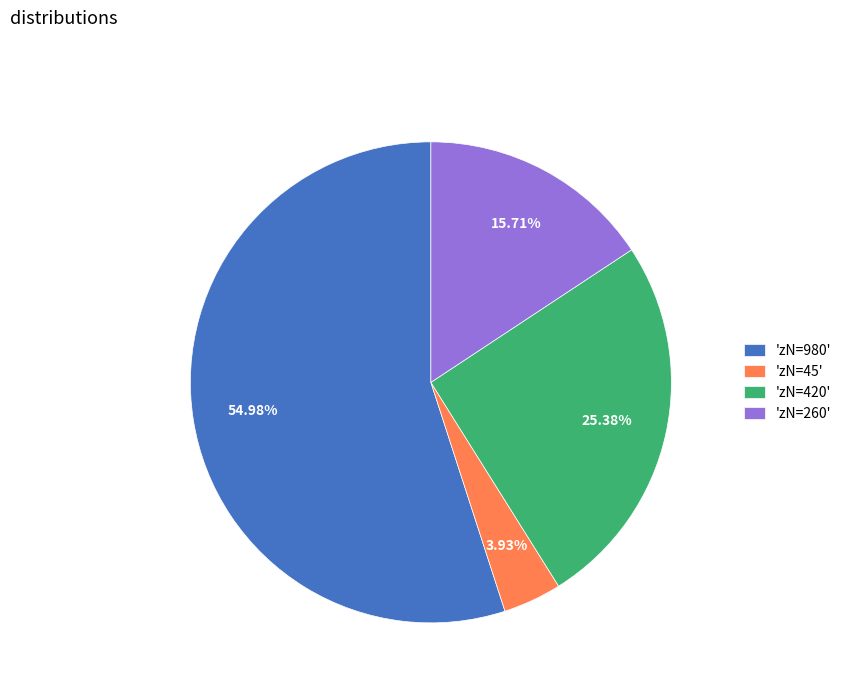

Between 'zN=260' and 'zN=980', which is larger?

'zN=980'